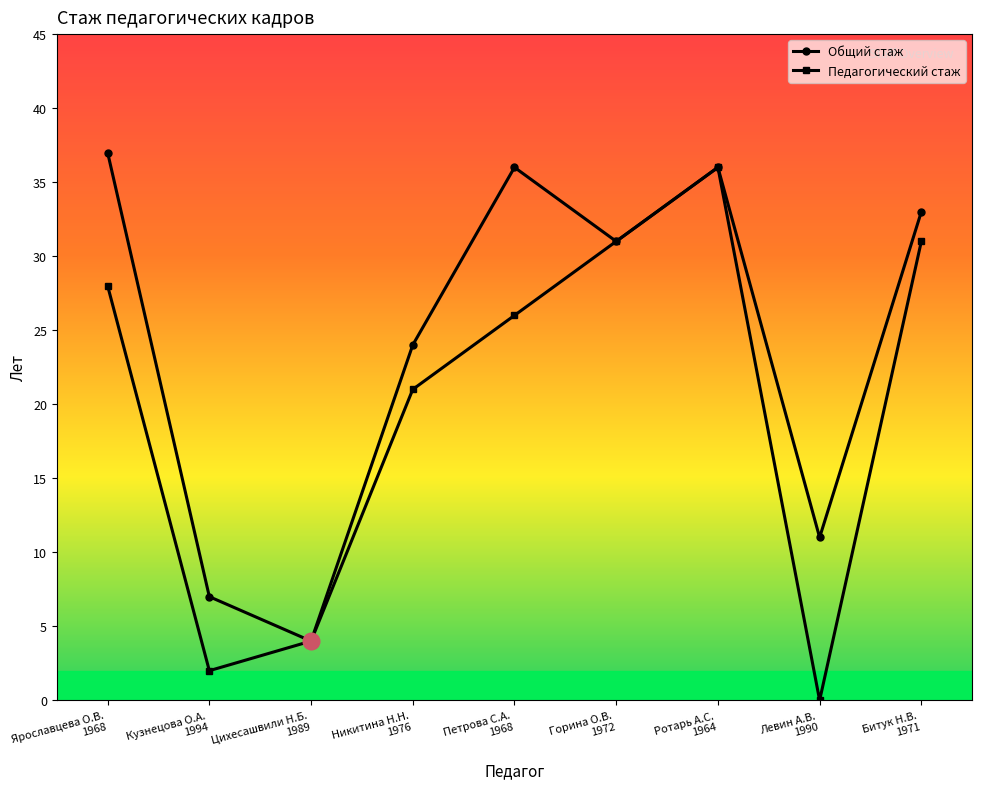

What are all the series names shown in the legend?

Общий стаж, Педагогический стаж